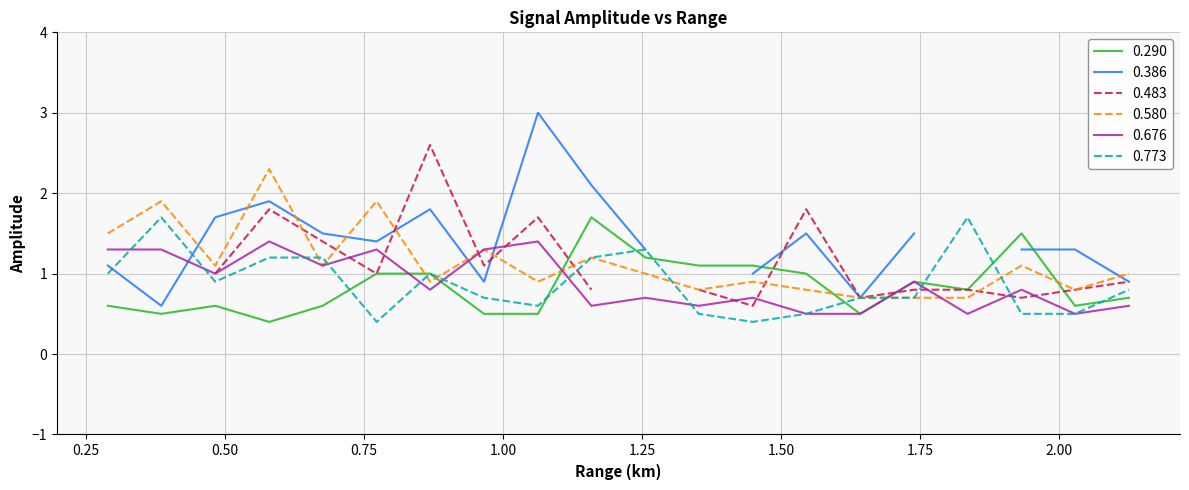

Does the chart display data point markers on the line(s)?

No